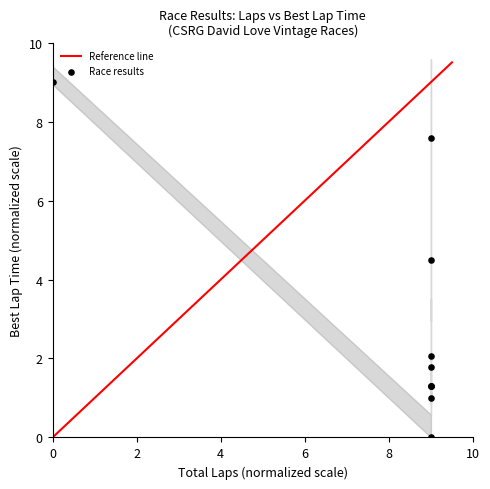

What Y value in the scatter plot is closest to 4?

4.5